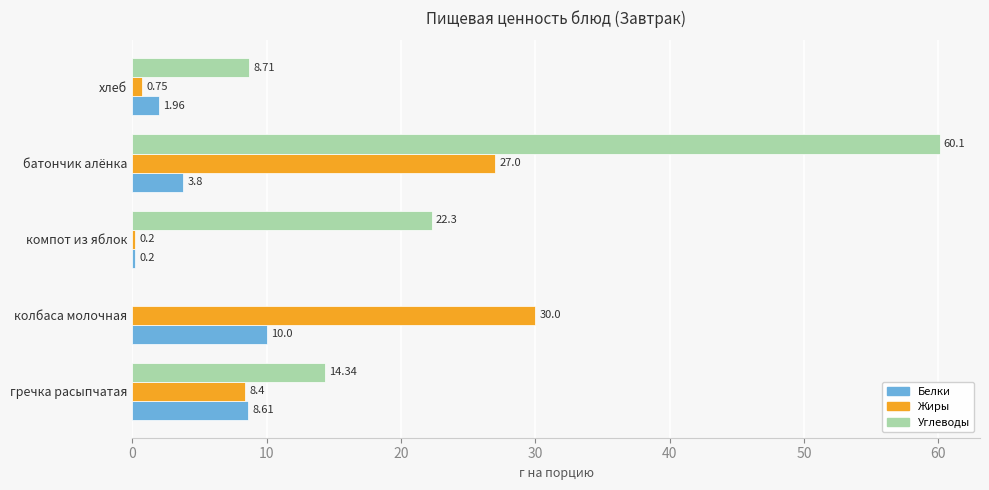

What are all the series names shown in the legend?

Белки, Жиры, Углеводы